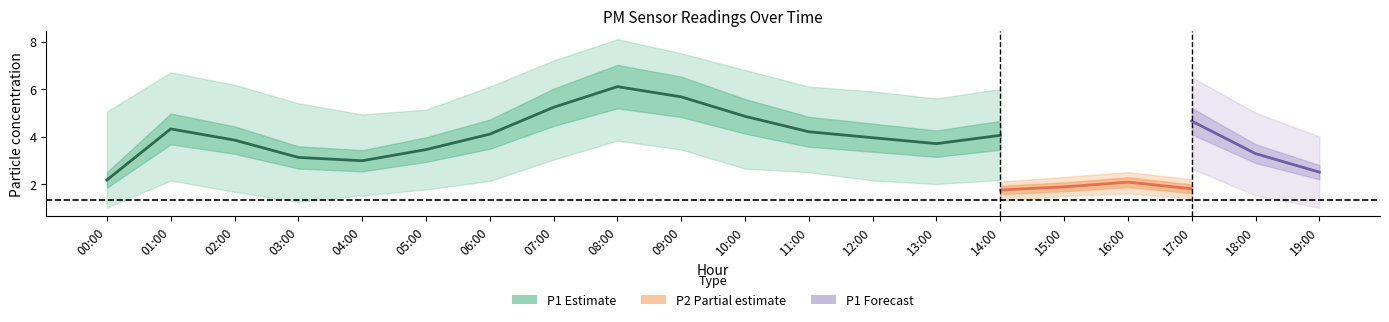

What is the minimum value for P1_lower?

1.0